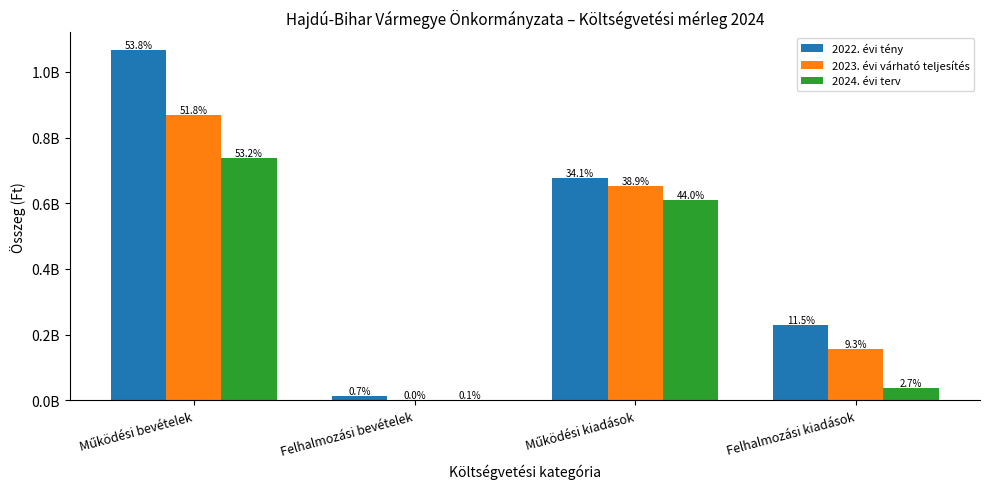

Rank the categories by 2022. évi tény value from lowest to highest.

Felhalmozási bevételek, Felhalmozási kiadások, Működési kiadások, Működési bevételek